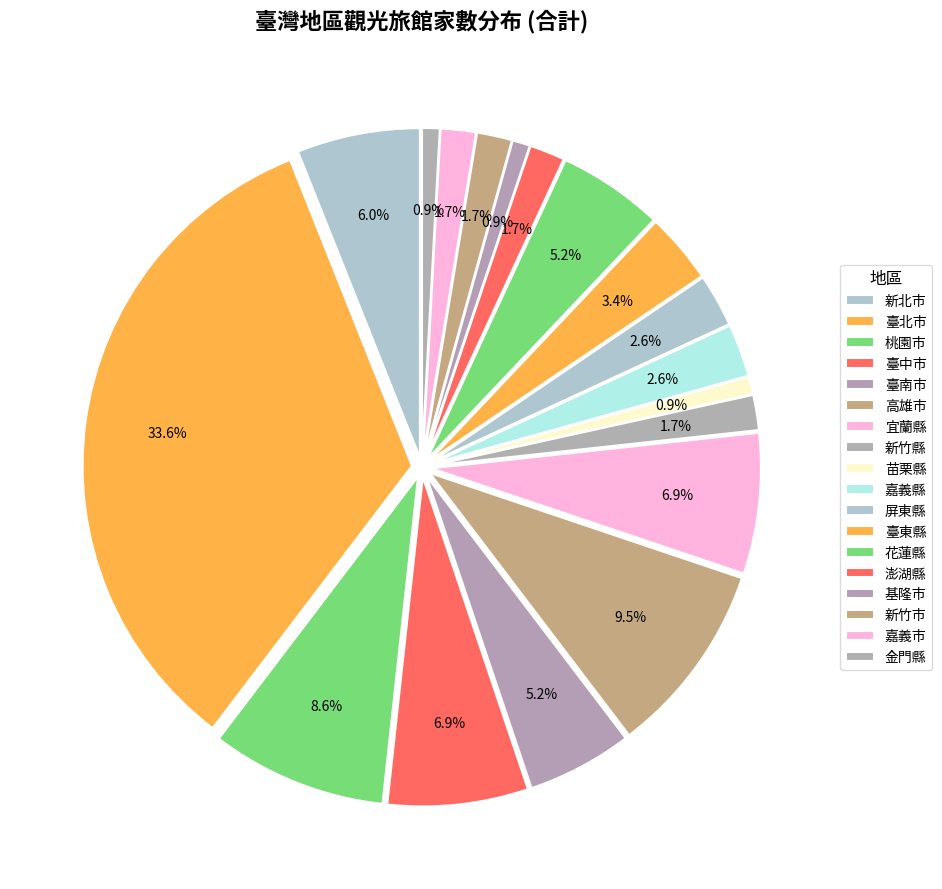

Combined, do 新北市 and 高雄市 account for over 50%?

No